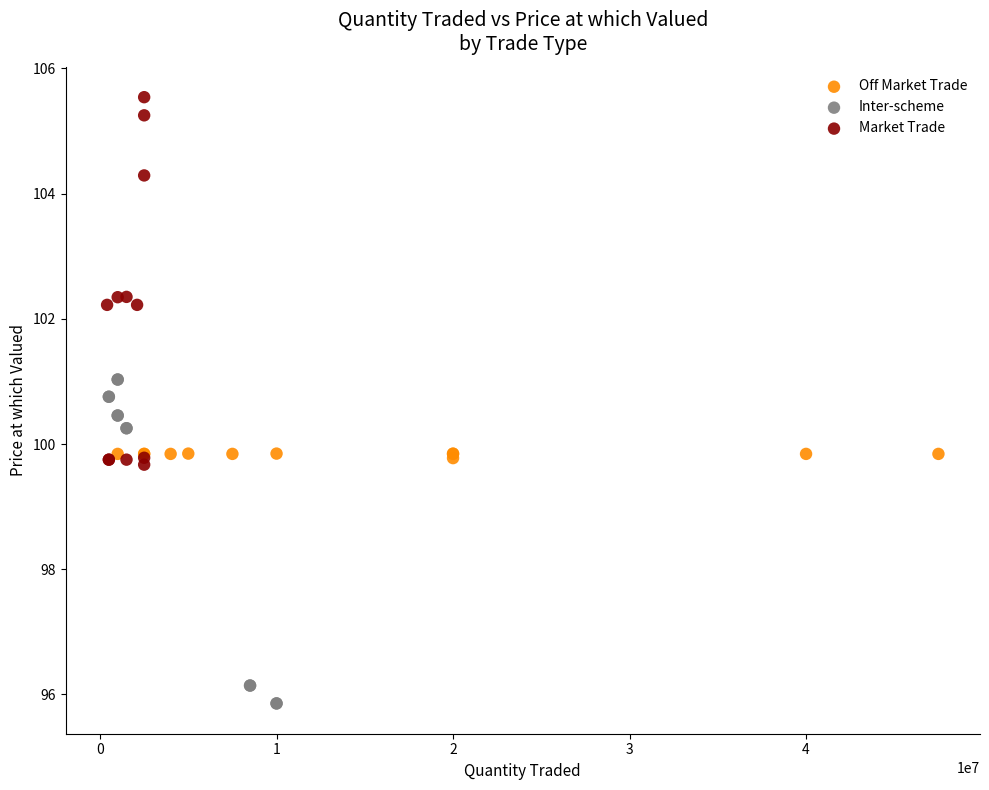

Which series contains the highest Y value?

Market Trade